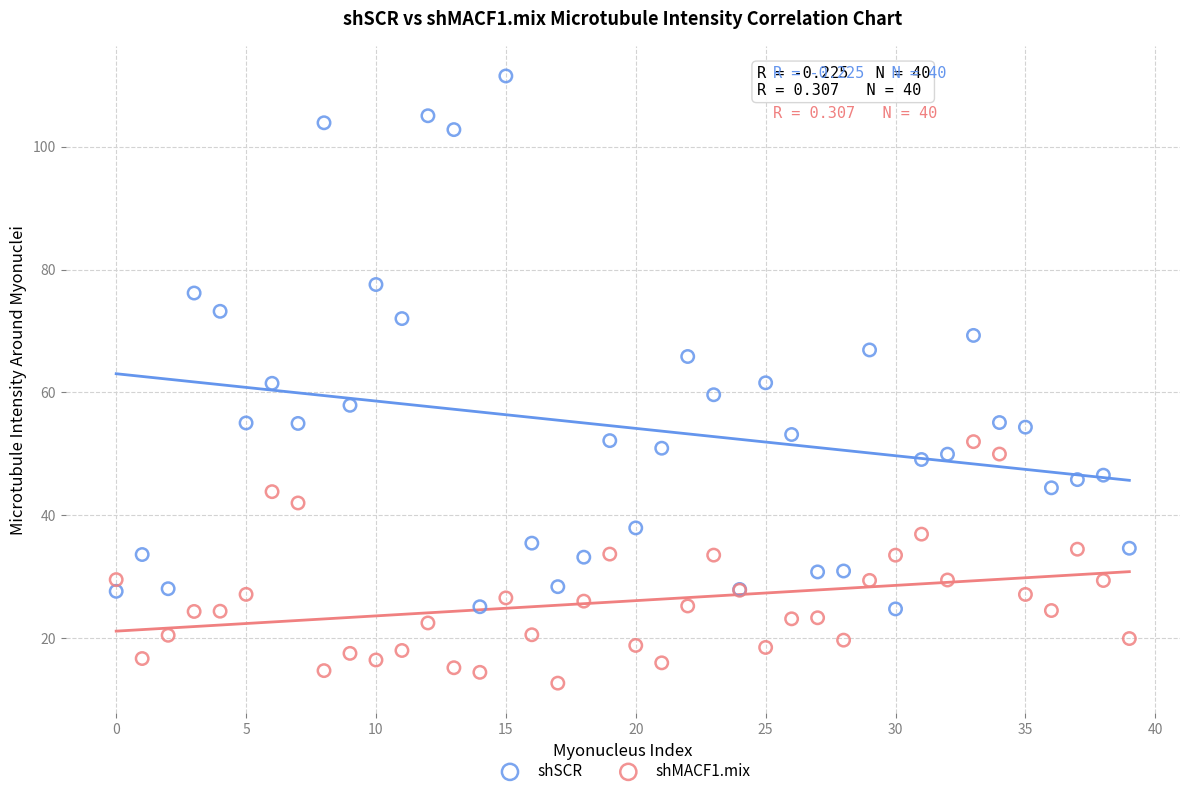

Which series reaches the maximum Y coordinate?

shSCR